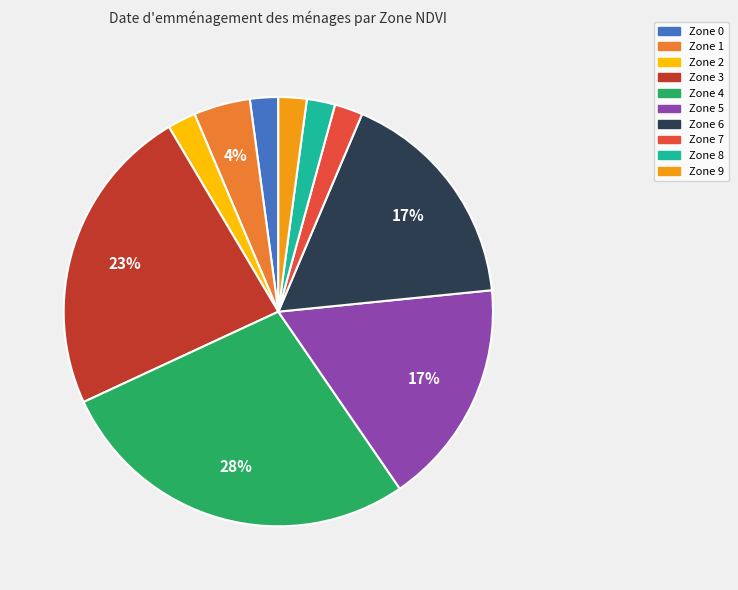

True or false: Zone 4 accounts for 22% of the total.

False